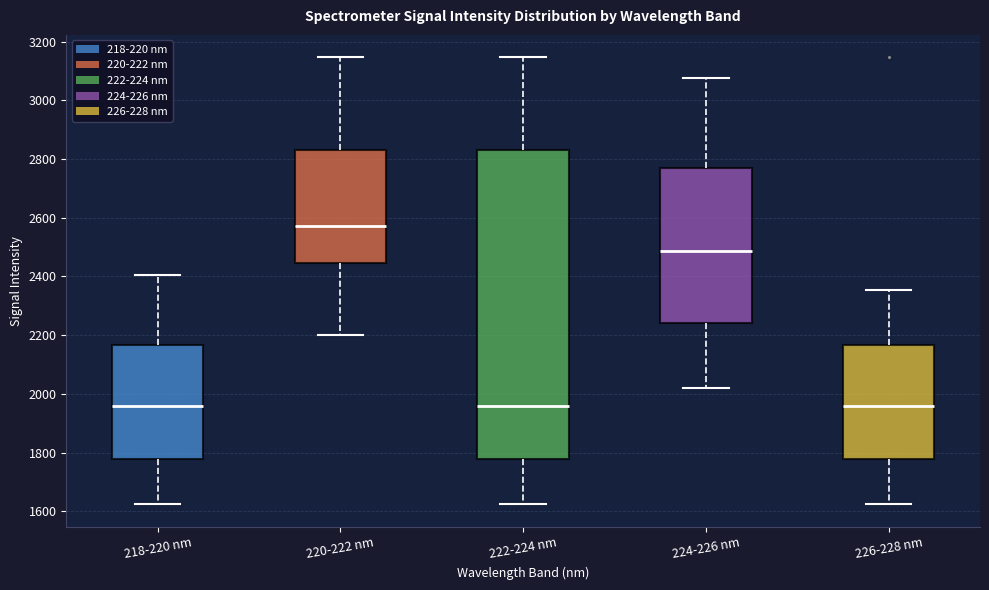

Which box is the tallest, from its lower edge to its upper edge?

222-224 nm